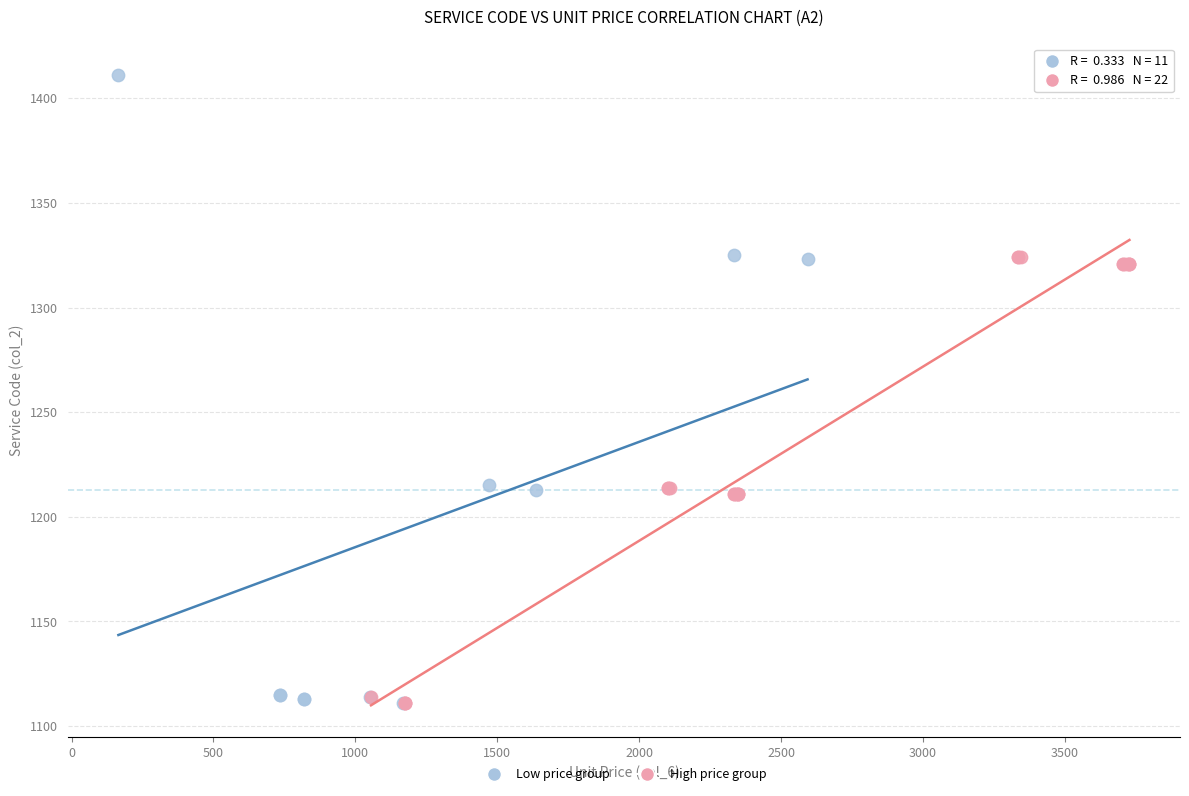

Which series has the largest Y range (max minus min)?

Low price group